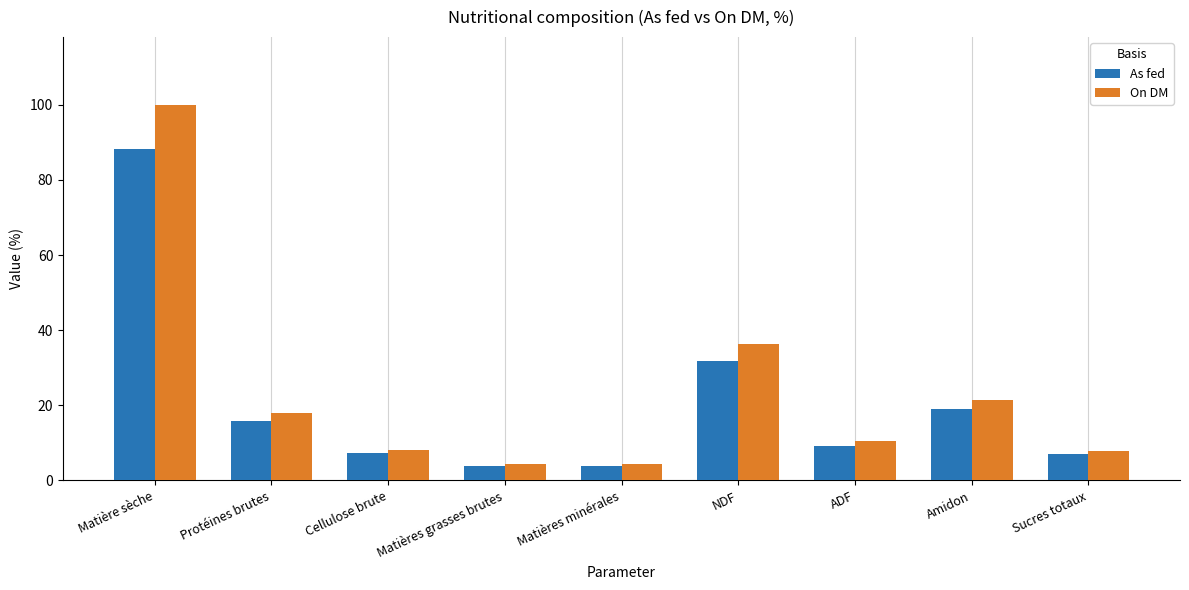

How many bars are there in each group?

2